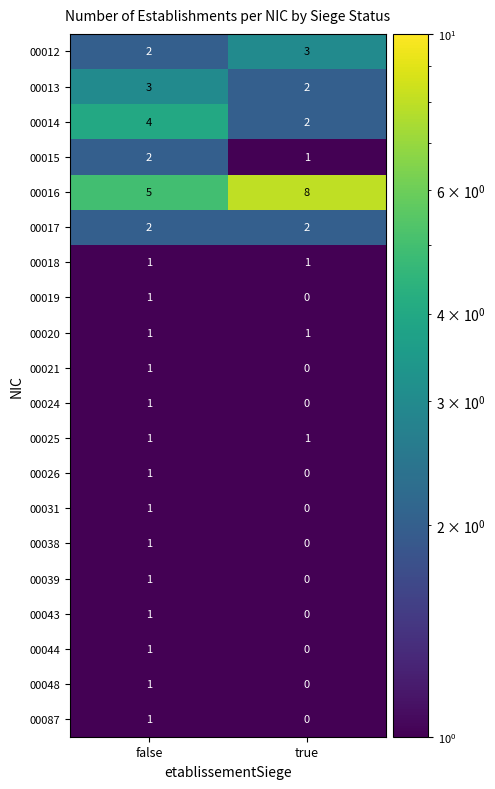

Which category has the lowest value across all series?

true